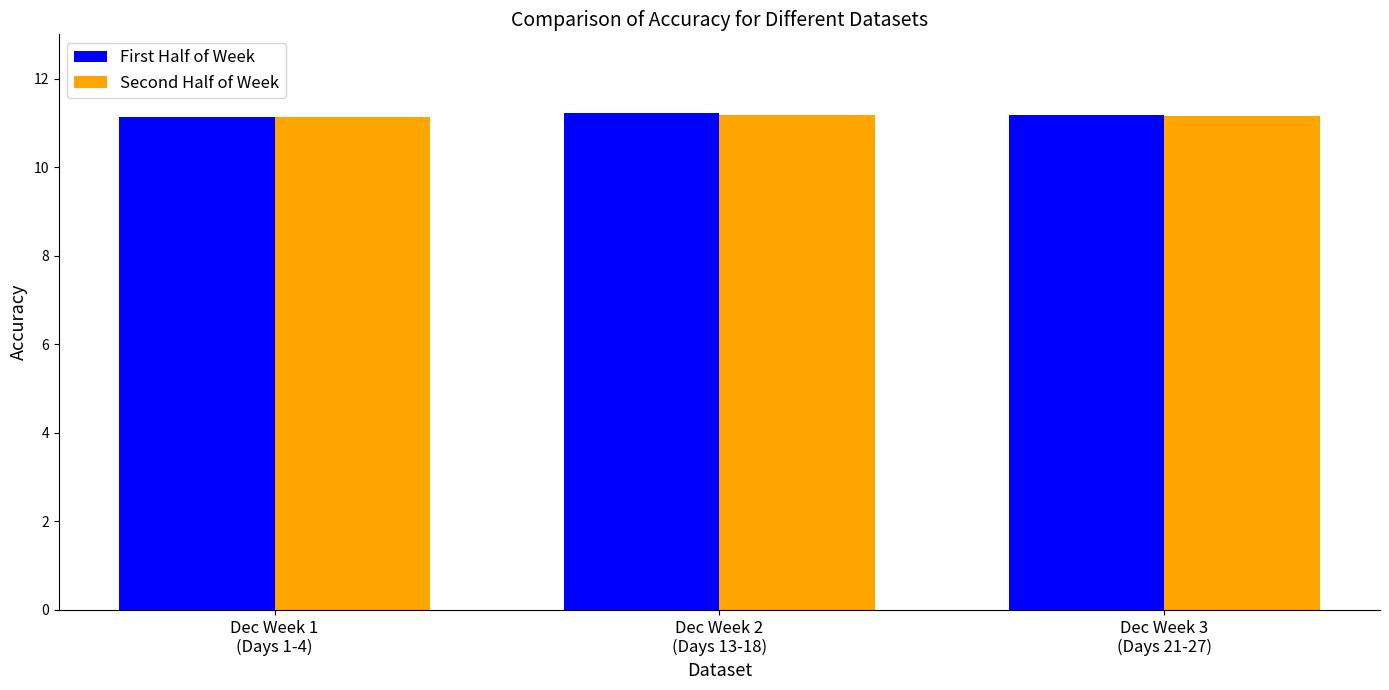

What is the average value of the First Half of Week series?

11.2